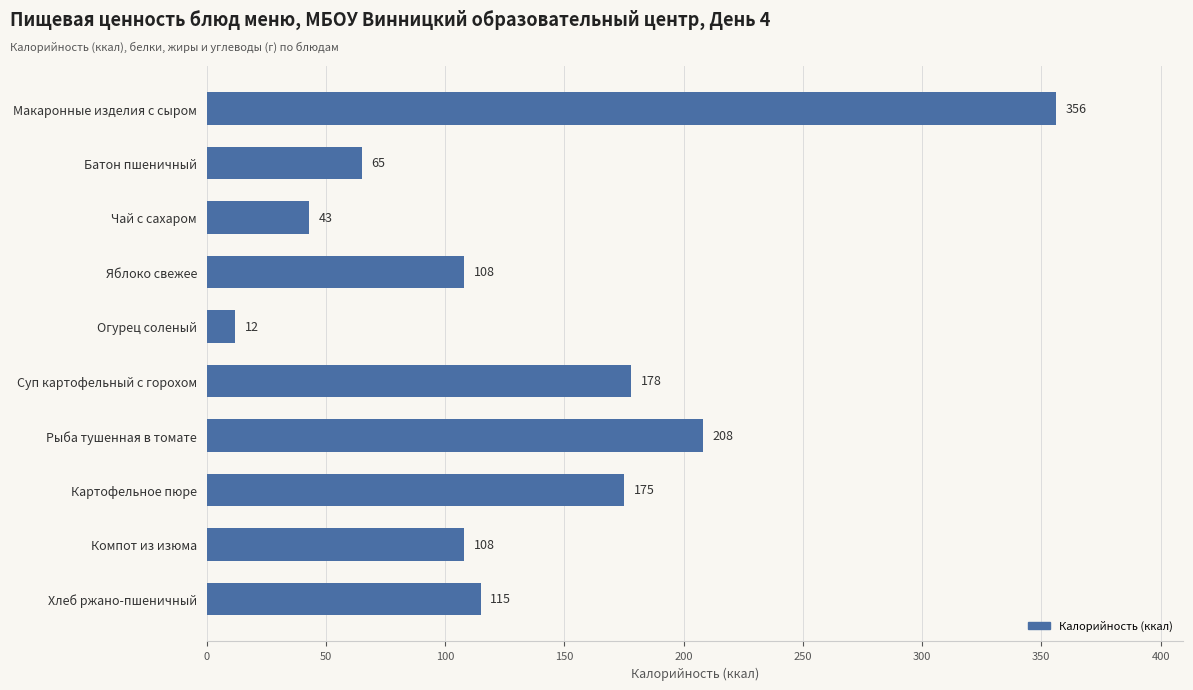

The value at Картофельное пюре is 273. True or false?

False